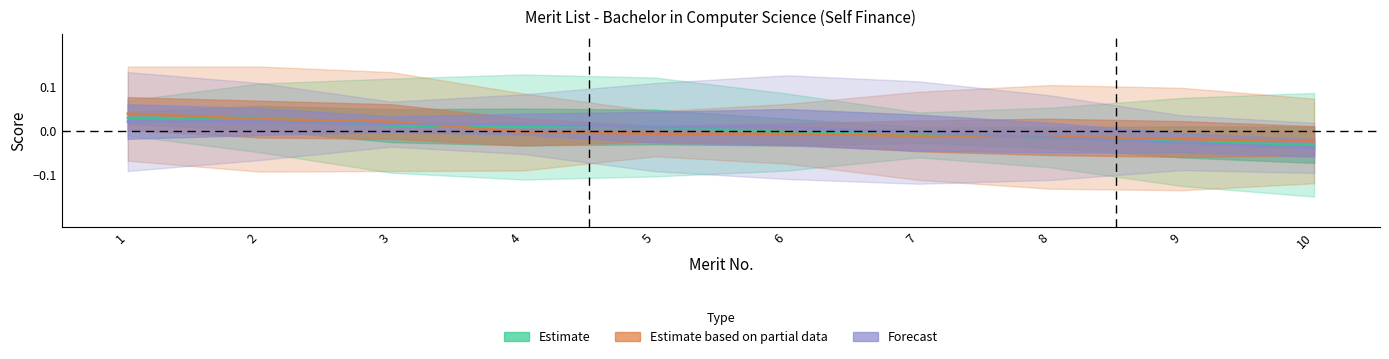

True or false: Estimate has more than 0 interior local peaks.

False